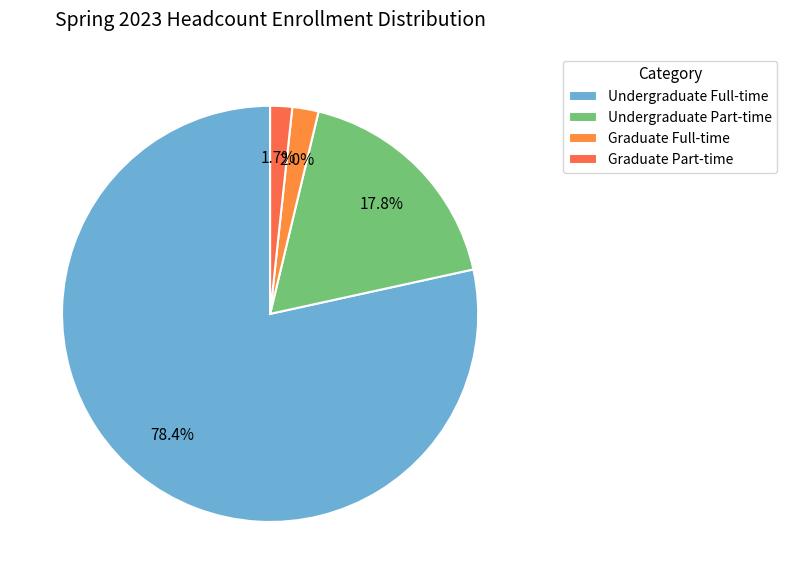

To the nearest percent, what portion does Undergraduate Part-time represent?

18%